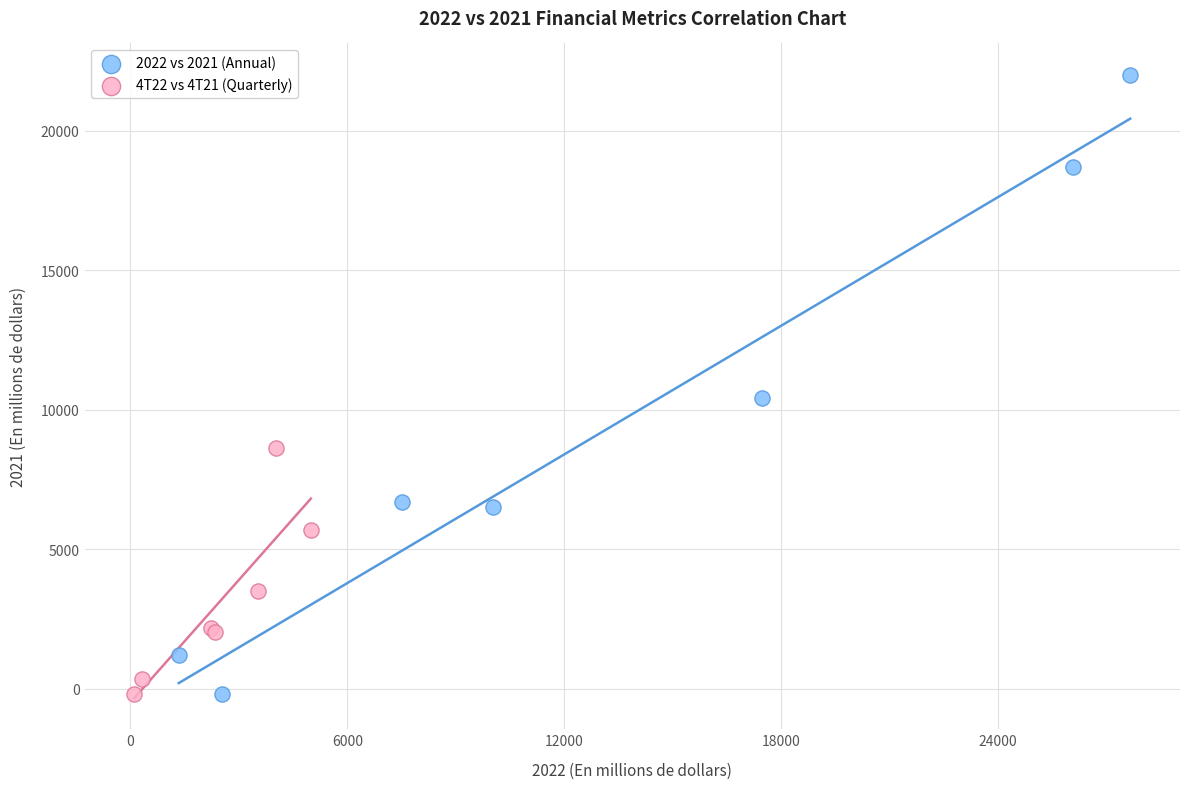

What are all the series names shown in the legend?

2022 vs 2021 (Annual), 4T22 vs 4T21 (Quarterly)